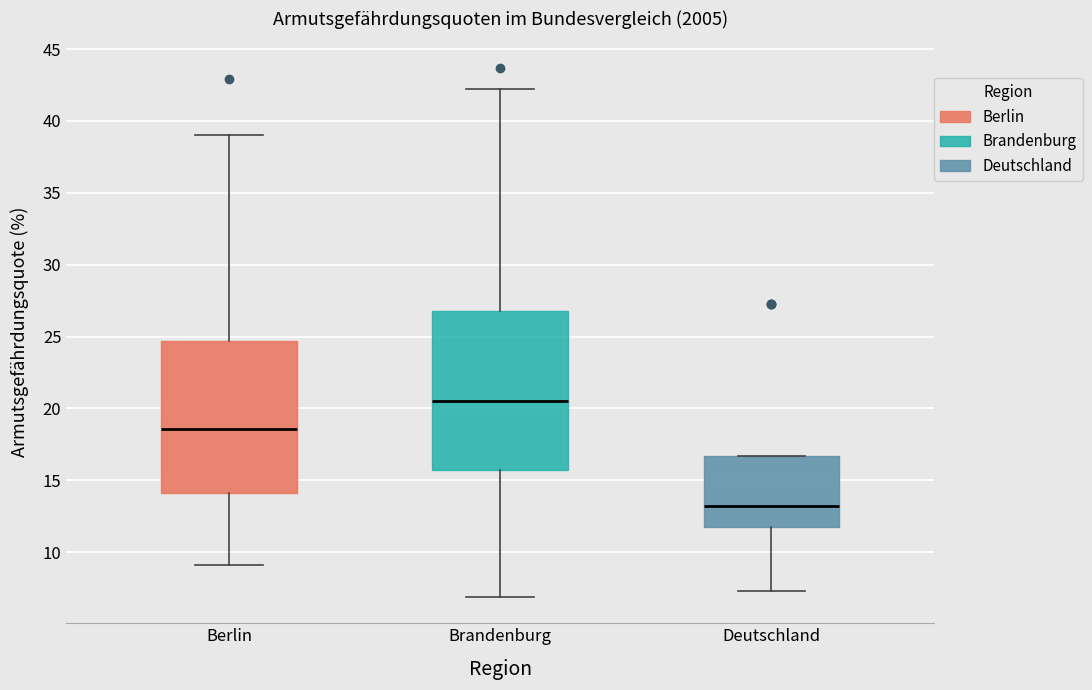

Reading left to right, transcribe this box plot: for each box, give where its median line is, the range the box spans, and where its two whiskers end, as read against the y-axis. The values are not printed on the chart, so give them approximately, as read against the axis.

Berlin: median 18.5, box 14.0 to 24.5, whiskers 9.0 to 39.0
Brandenburg: median 20.5, box 15.5 to 27.0, whiskers 7.0 to 42.0
Deutschland: median 13.0, box 11.5 to 16.5, whiskers 7.5 to 16.5